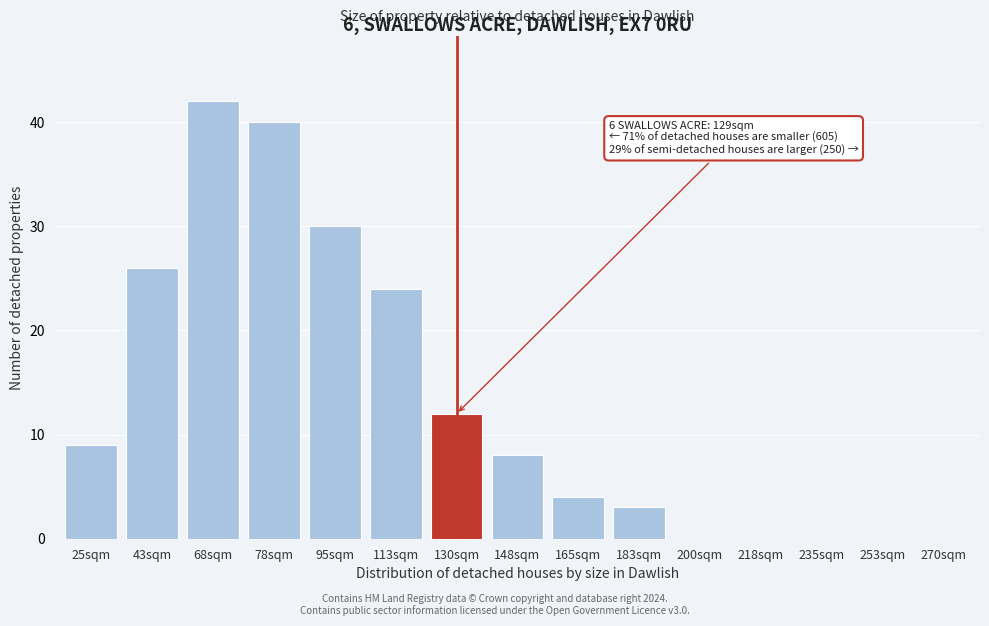

Reading left to right, what are all the values shown in this chart?

25sqm=9	43sqm=26	68sqm=42	78sqm=40	95sqm=30	113sqm=24	130sqm=12	148sqm=8	165sqm=4	183sqm=3	200sqm=0	218sqm=0	235sqm=0	253sqm=0	270sqm=0